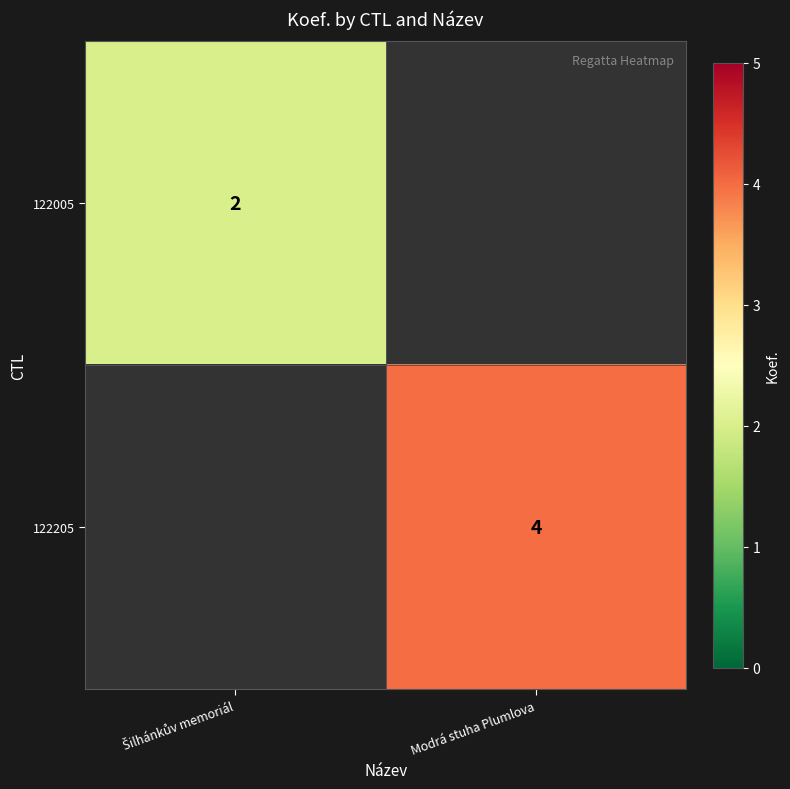

Is it true that 122205 equals 4 at Modrá stuha Plumlova?

True